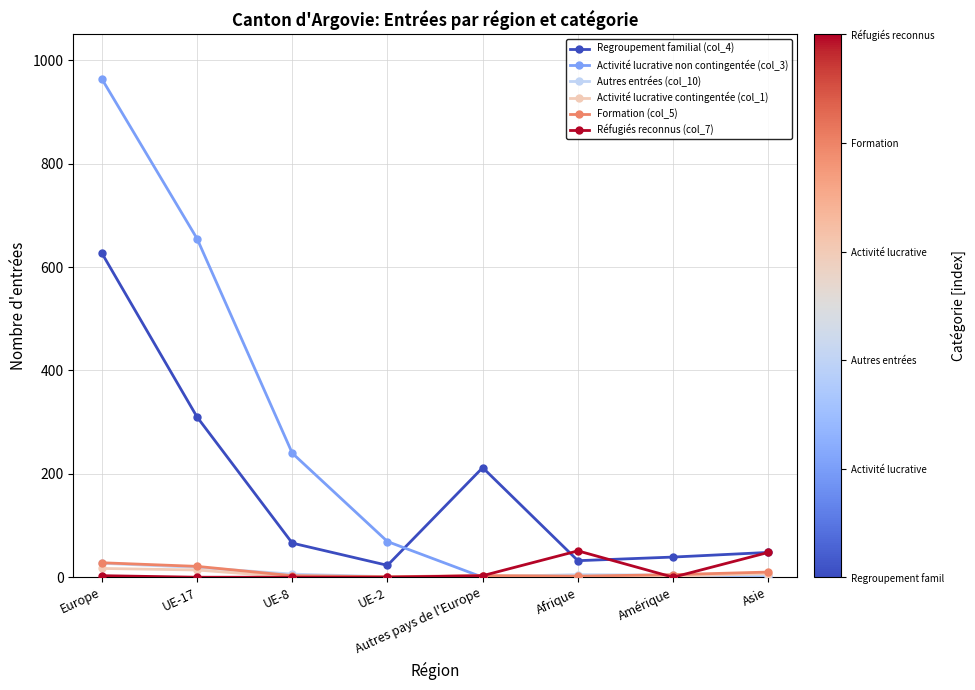

After their last crossing, which series has the higher values: Activité lucrative contingentée (col_1) or Réfugiés reconnus (col_7)?

Réfugiés reconnus (col_7)